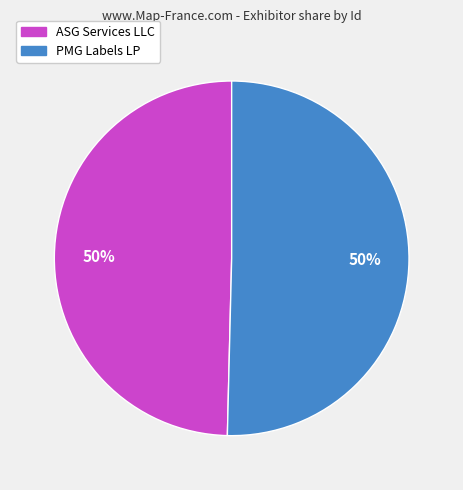

How many slices are in this pie chart?

2